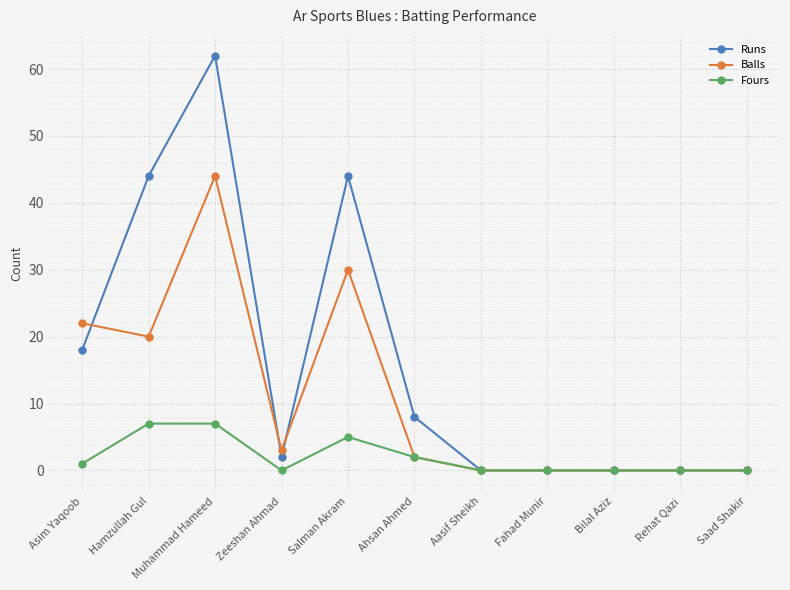

List the series in order of their overall mean, lowest first.

Fours, Balls, Runs